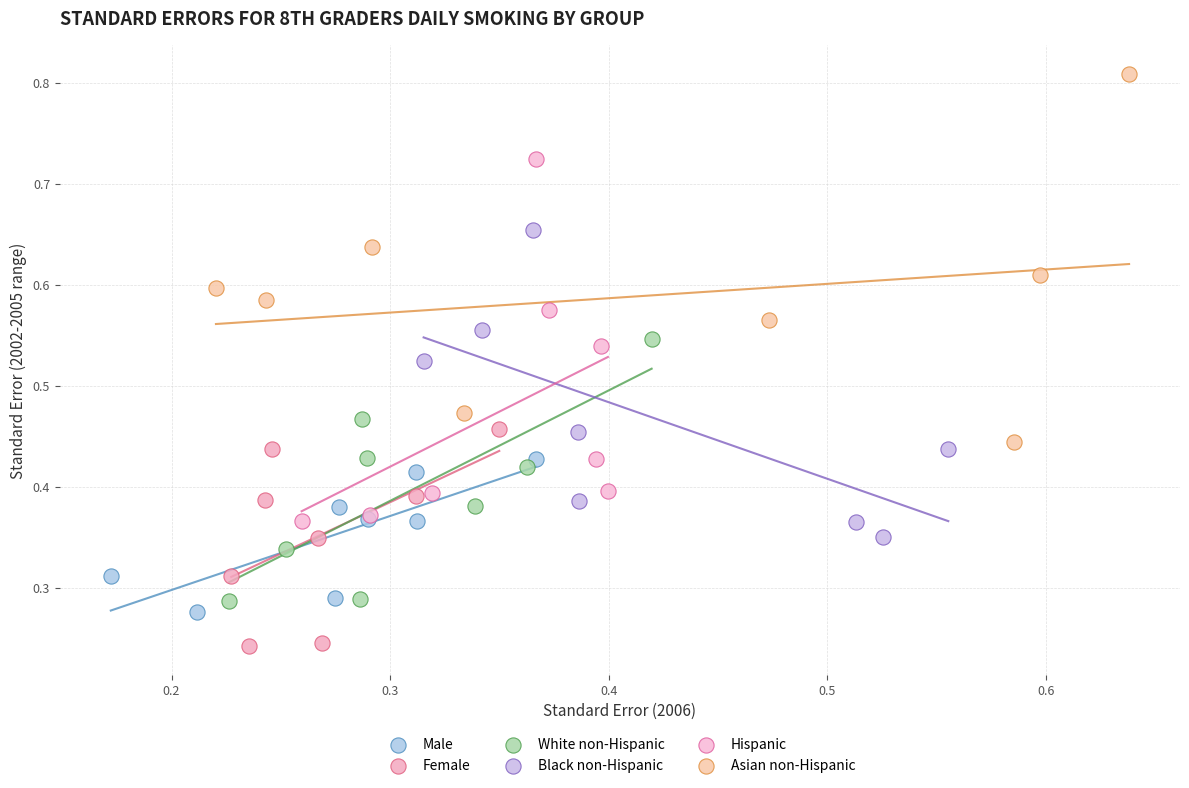

Which series has the largest Y range (max minus min)?

Asian non-Hispanic